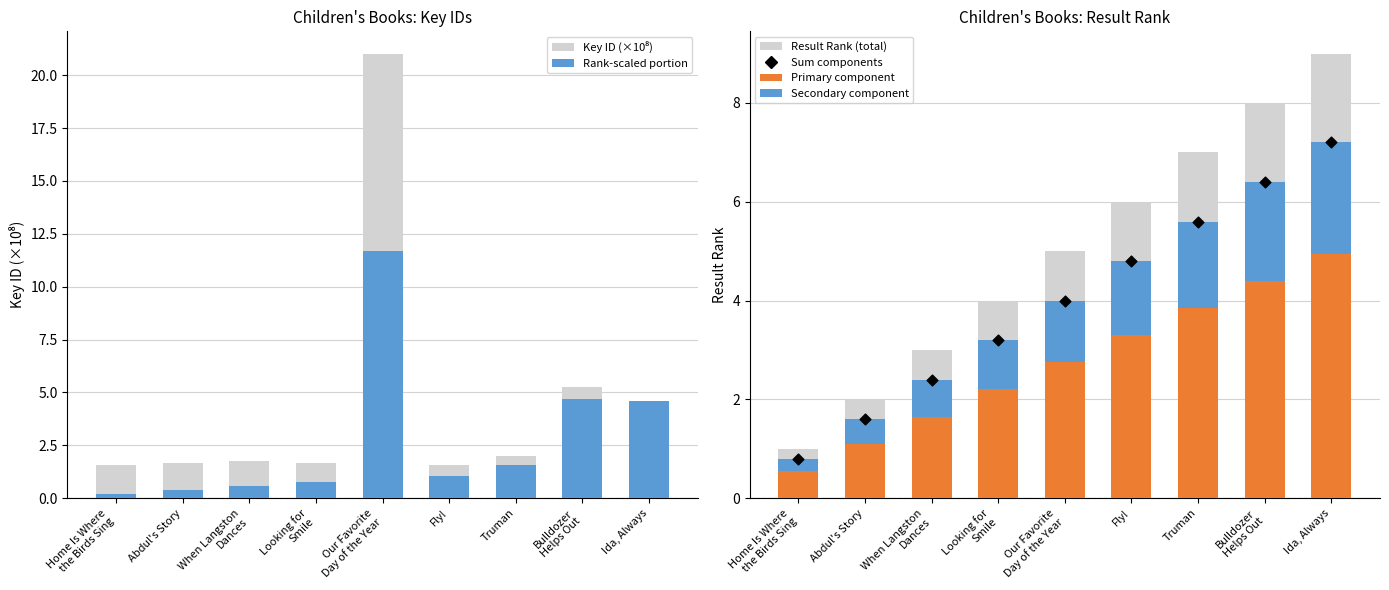

What are all the series names shown in the legend?

Key ID (×10^8), Rank-scaled portion, Result Rank (total), Primary component, Secondary component, Sum components